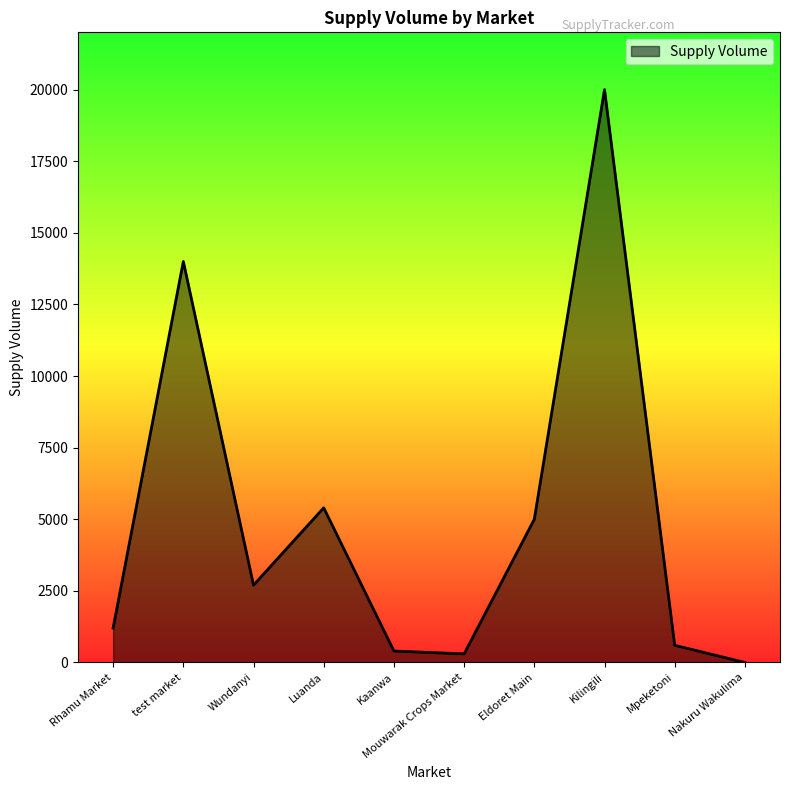

The value at Mpeketoni is 600. True or false?

True